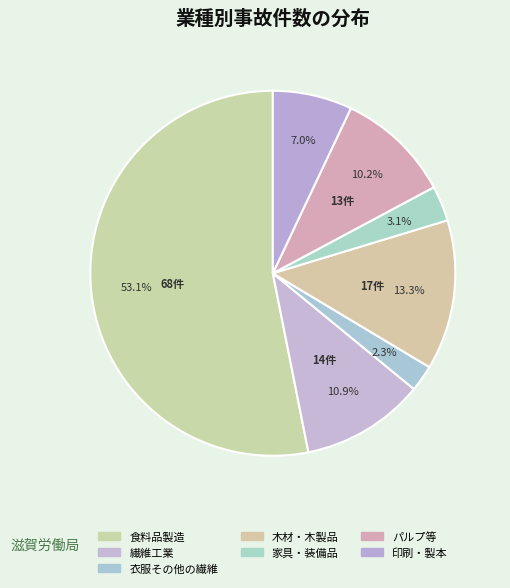

To the nearest percent, what is the combined percentage of 衣服その他の繊維 and パルプ等?

12%